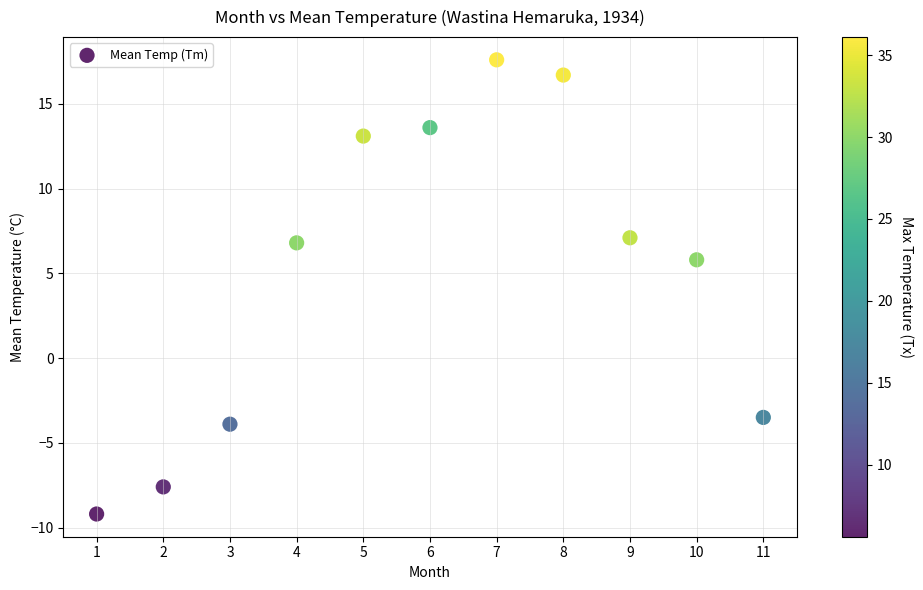

What is the range of X values (max minus min)?

10.0